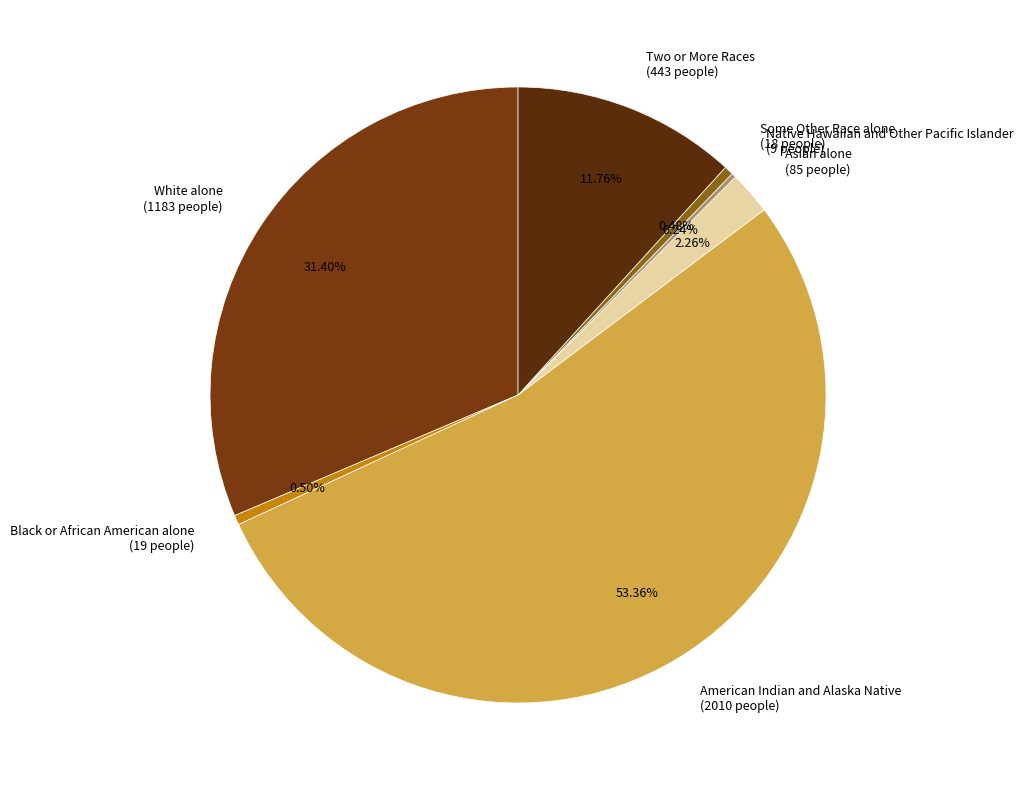

To the nearest percent, what is the combined percentage of American Indian and Alaska Native and Some Other Race alone?

54%